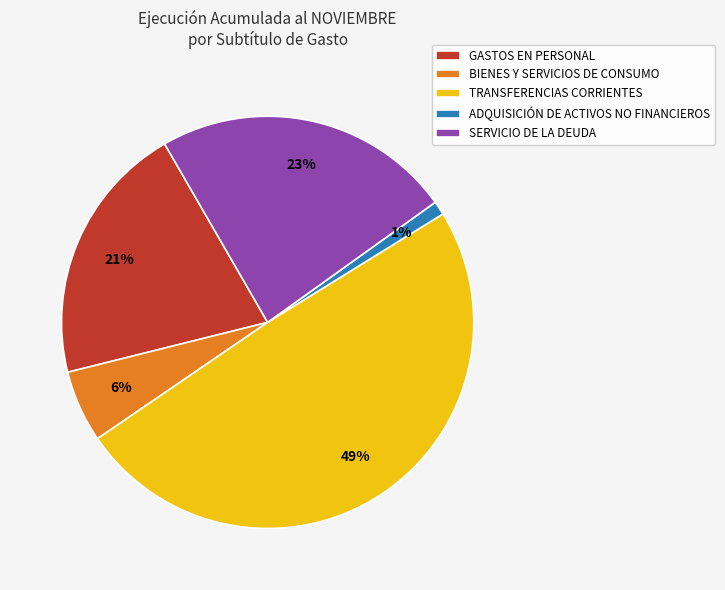

How many segments does this pie chart have?

5